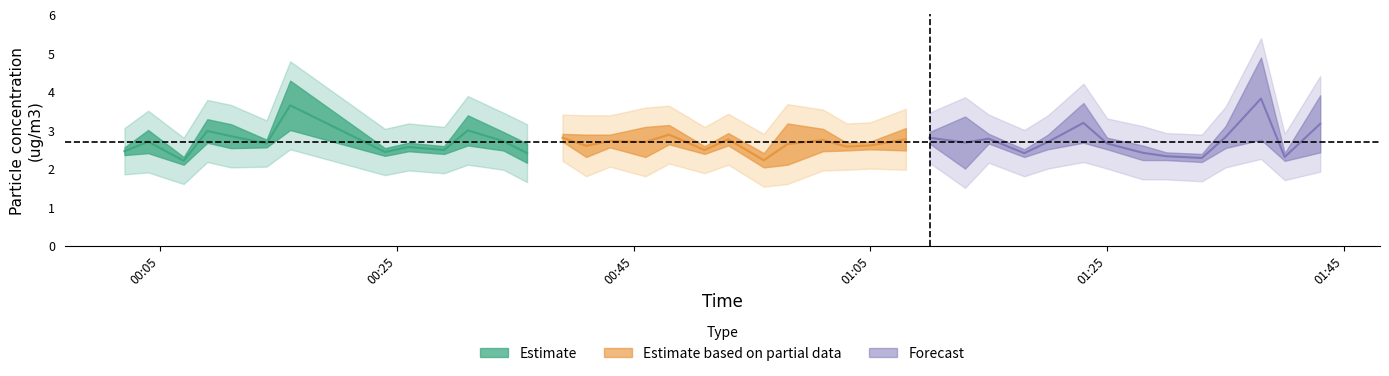

At which category does SDS_P2_lower reach its first local valley?

2021/07/28 00:07